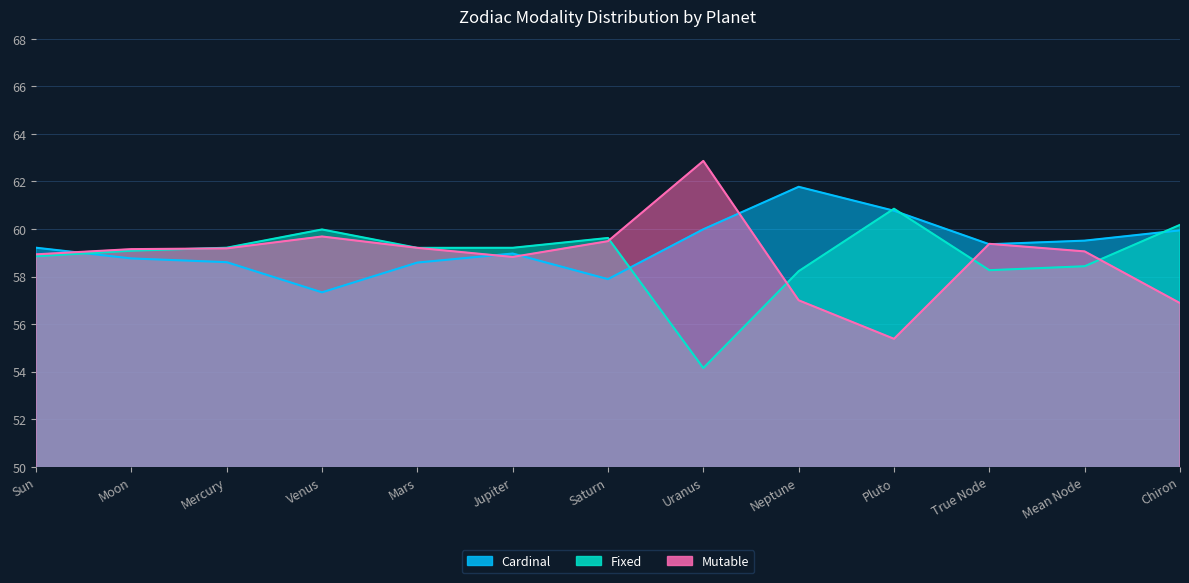

Reading left to right, transcribe all the data shown in this chart.

Cardinal: 59.2	58.8	58.6	57.3	58.6	59.0	57.9	60.0	61.8	60.8	59.4	59.5	59.9
Fixed: 58.9	59.1	59.2	60.0	59.2	59.2	59.6	54.1	58.2	60.9	58.3	58.4	60.2
Mutable: 58.9	59.2	59.2	59.7	59.2	58.8	59.5	62.9	57.0	55.4	59.4	59.1	56.9